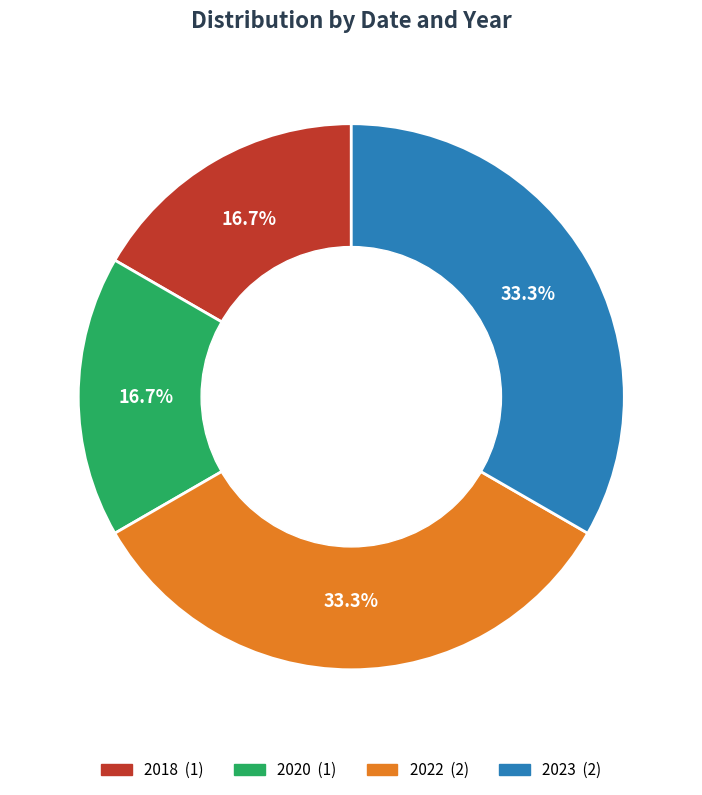

Is there a majority slice in this chart?

No